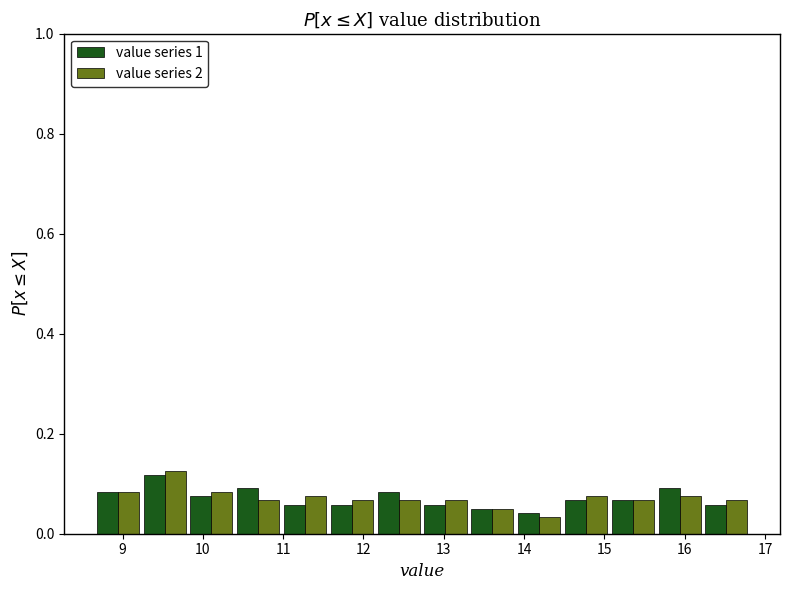

What is the height of the value series 2 bar covering 10.4 to 11.0 on the x-axis? Neither the bar edges nor the heights are printed on the chart, so give them approximately, as read against the axes.

0.06